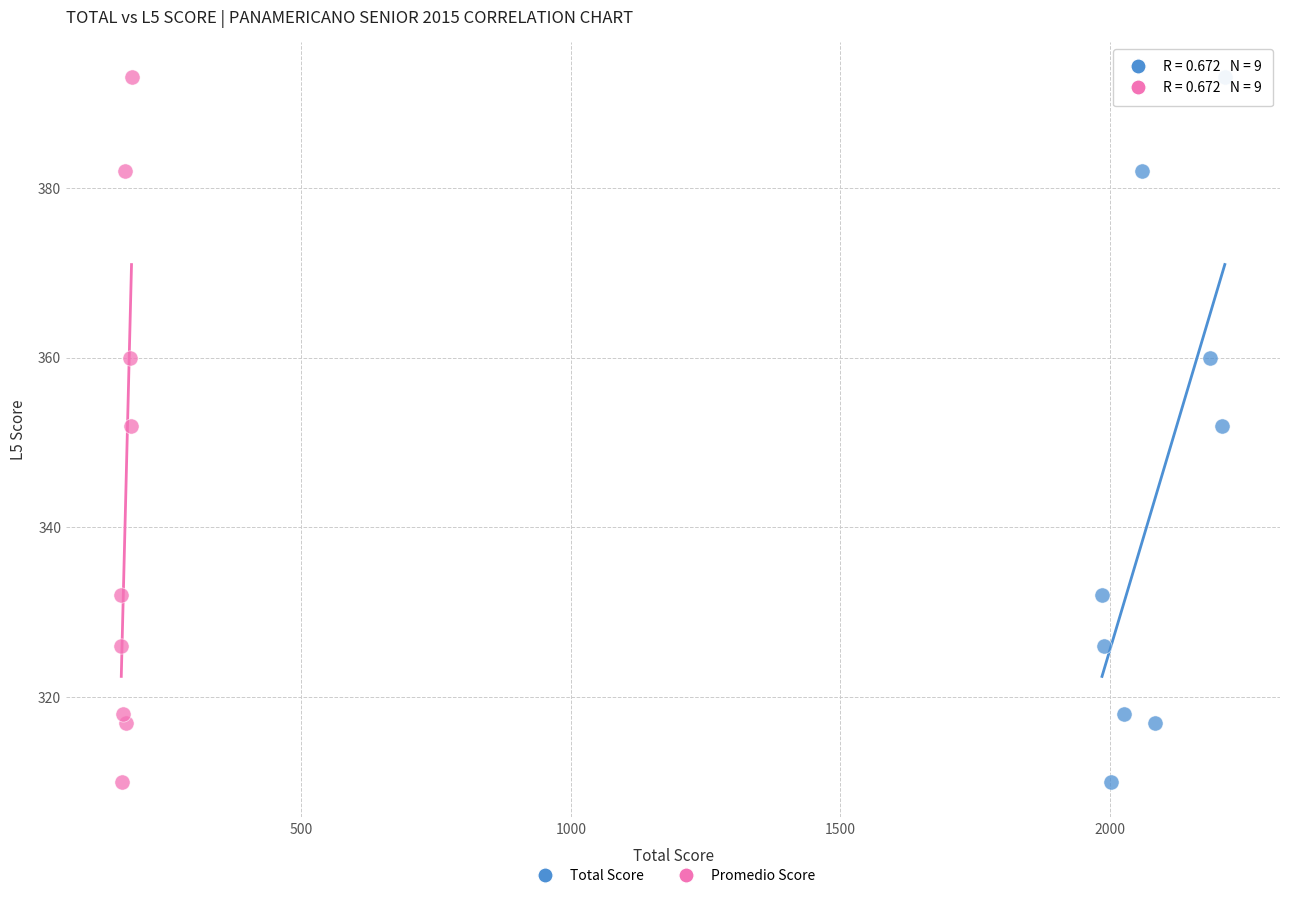

What are all the series names shown in the legend?

Total Score, Promedio Score